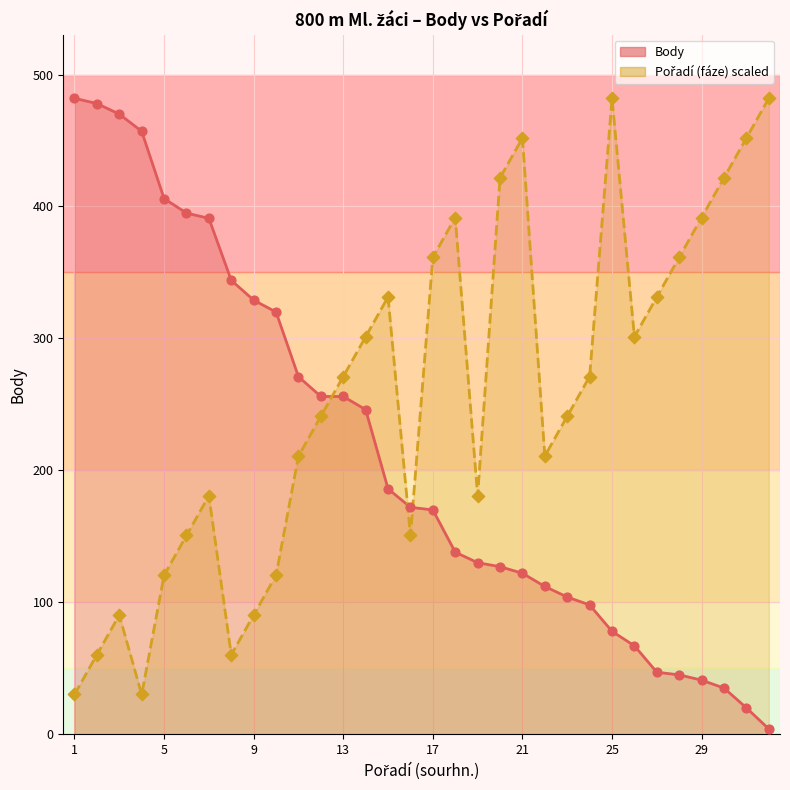

Which series has the largest total across all categories?

Pořadí (fáze)